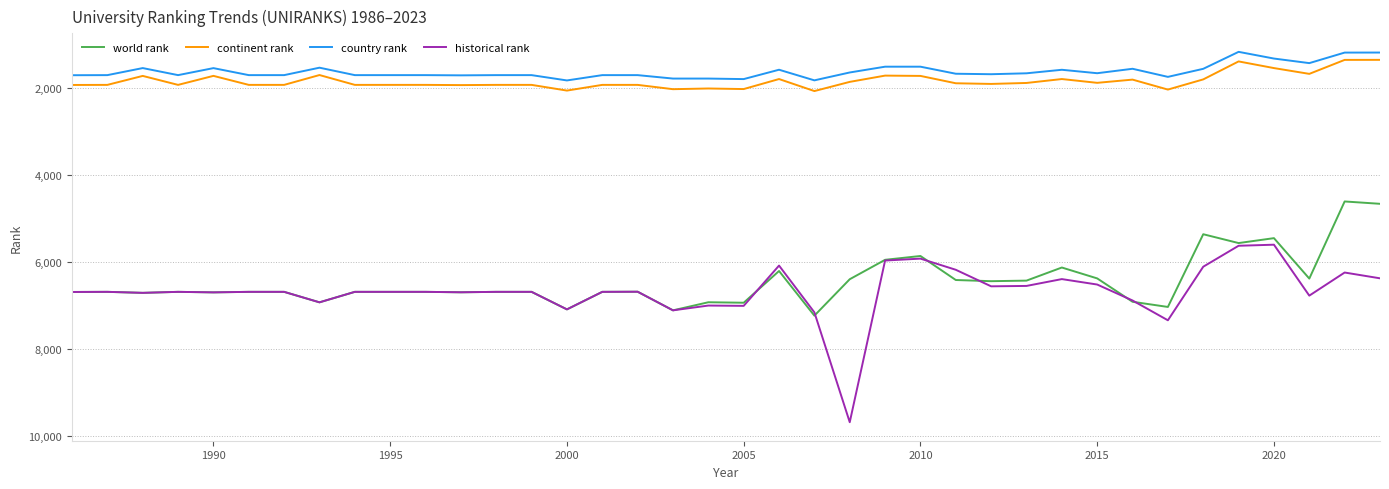

Which series has the largest range (max minus min)?

historical rank